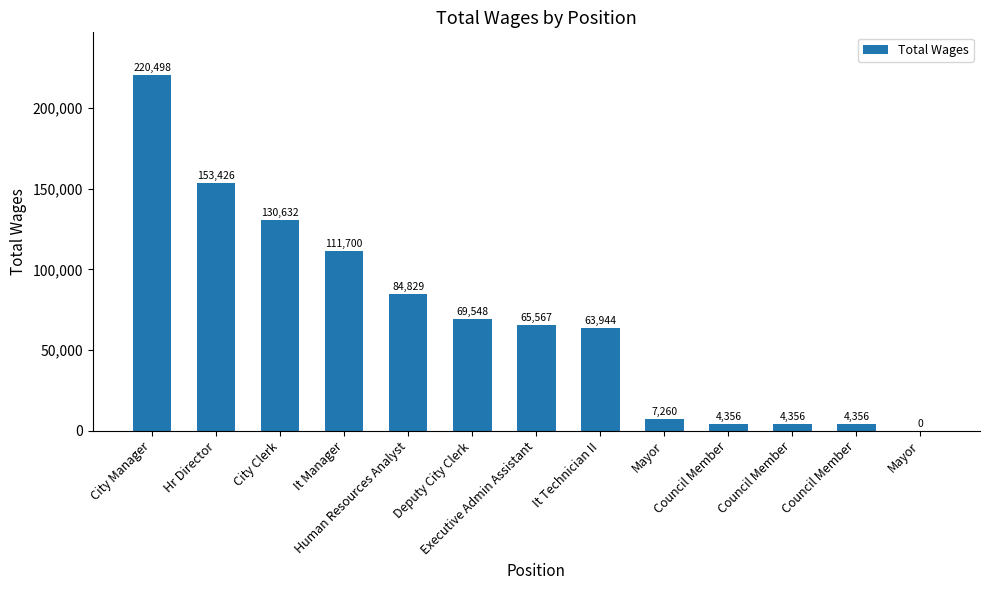

Count the number of data series in this chart.

1